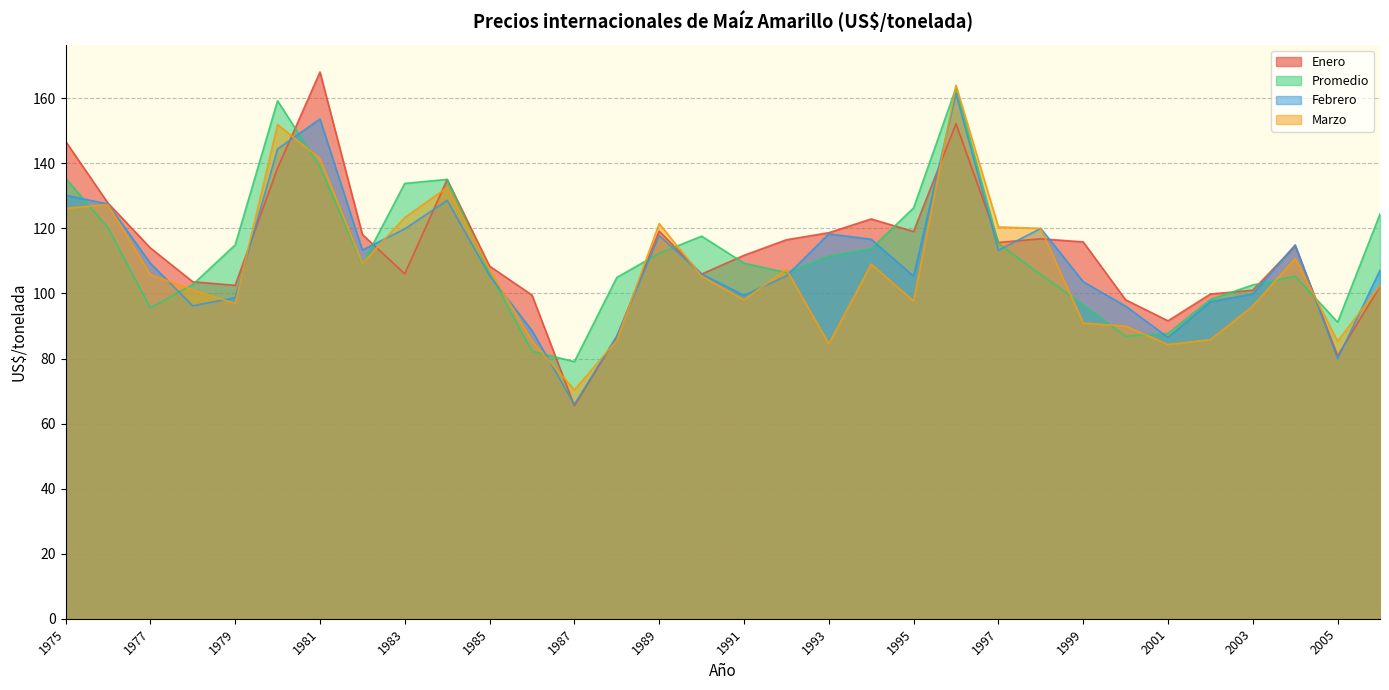

Is the value of Promedio at 1976 greater than the value of Marzo at 1996?

No